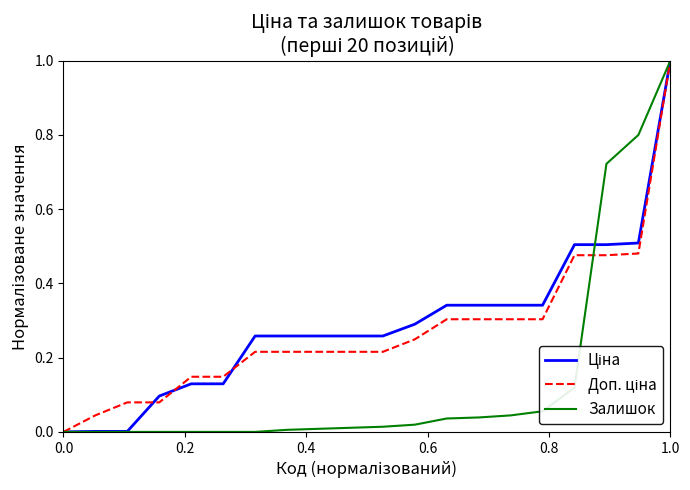

At which category is the sum across all series the highest?

1.0